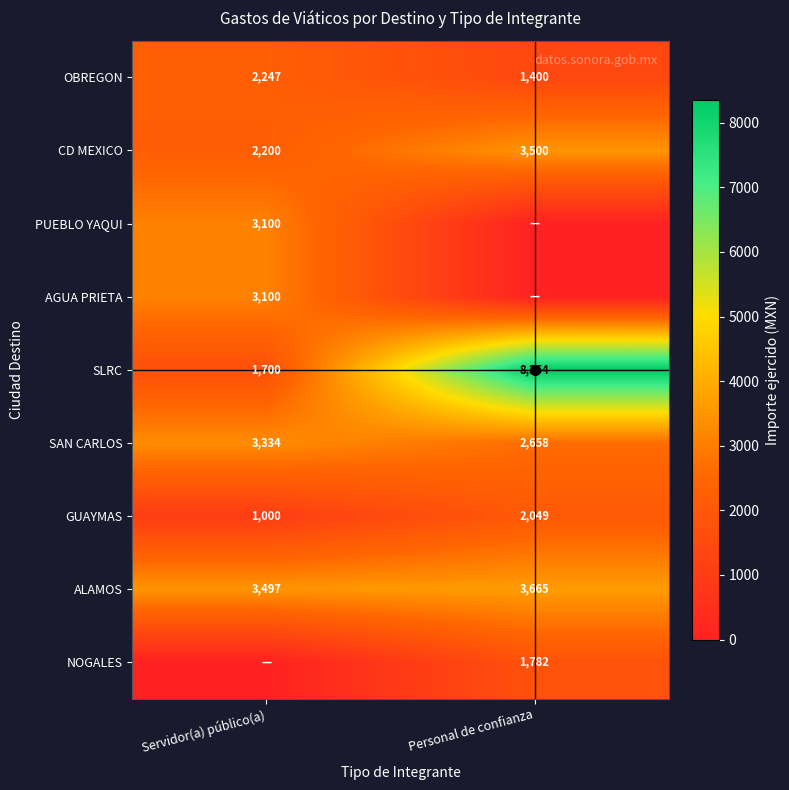

What is the highest value of the SAN CARLOS series?

3334